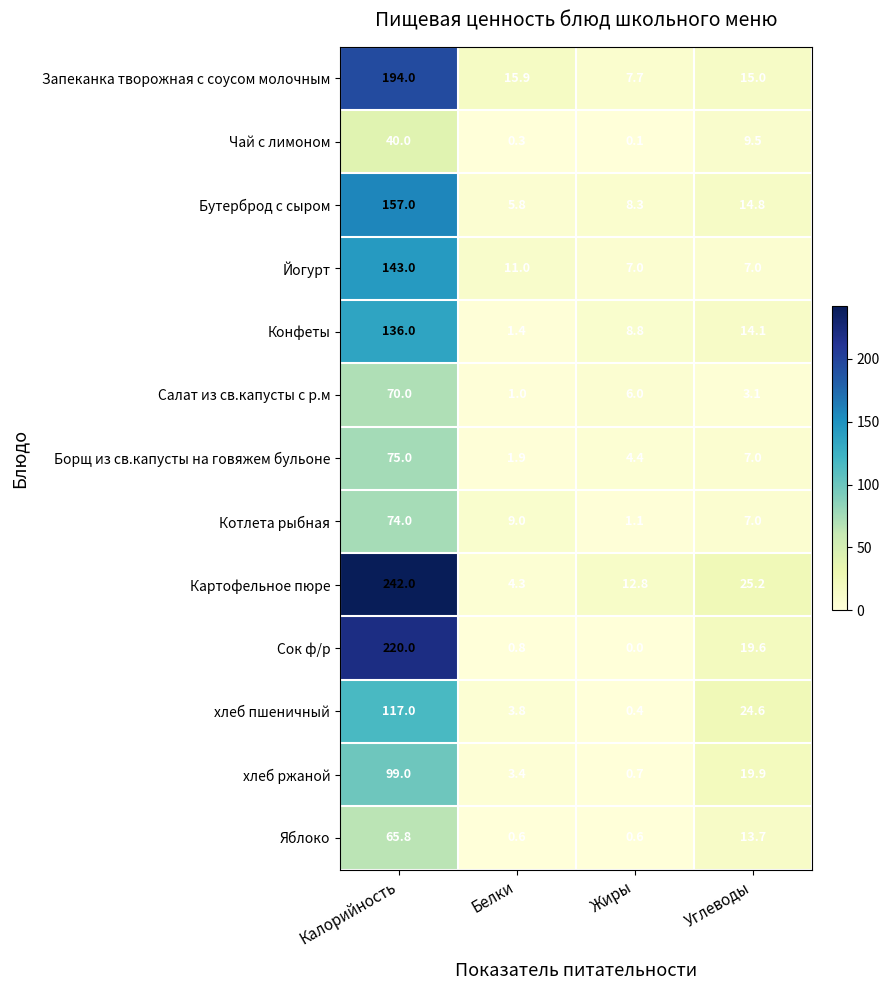

The value of Борщ из св.капусты на говяжем бульоне at Белки is 1.9. True or false?

True